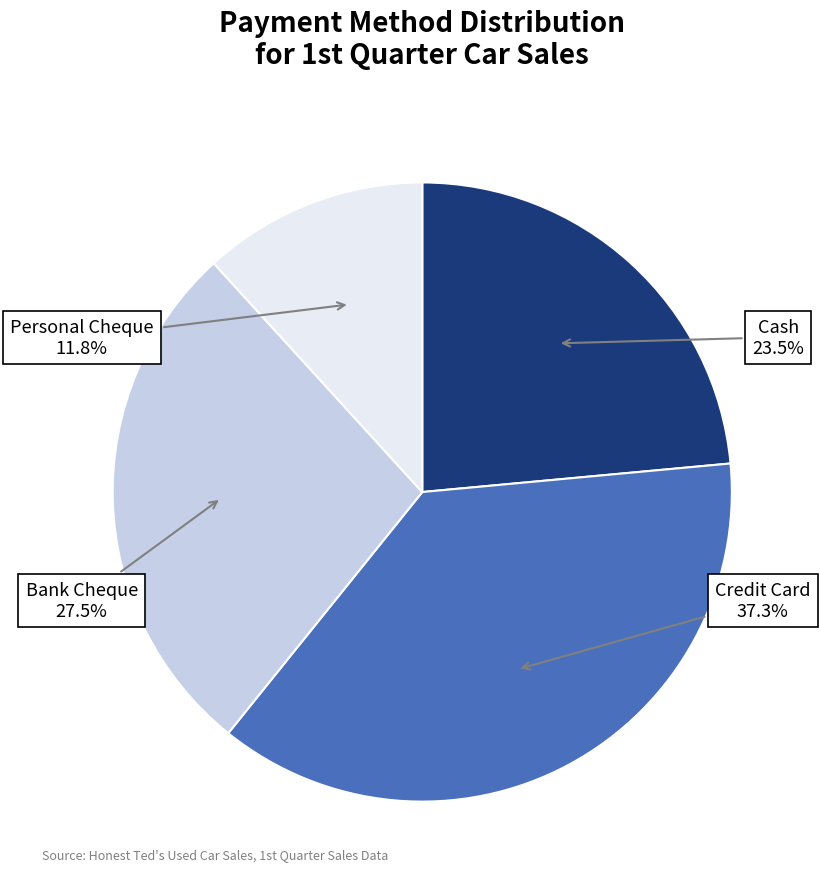

Is there any slice that represents more than half of the pie?

No